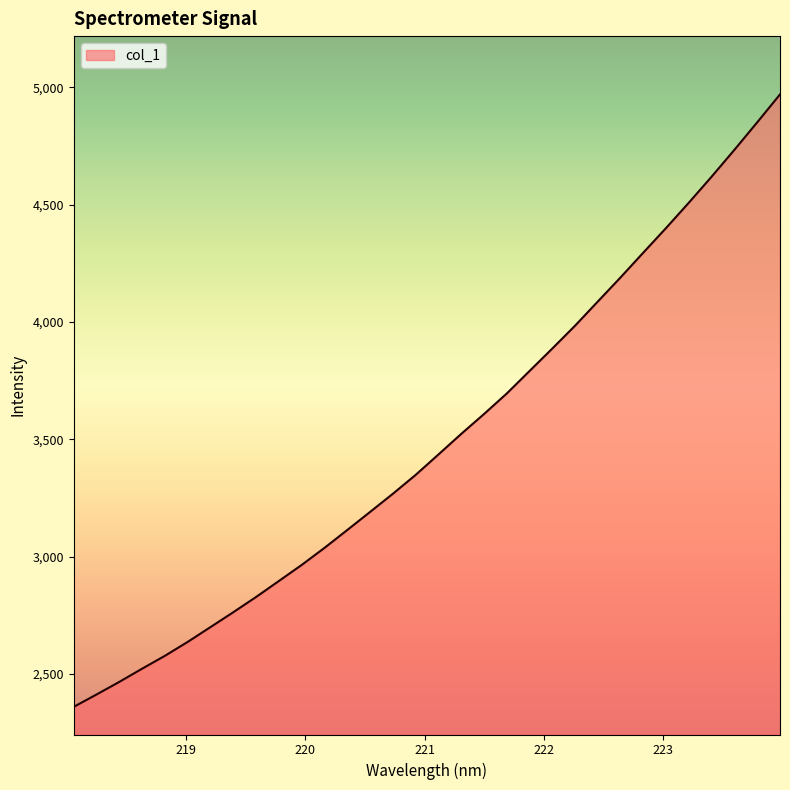

What is the maximum value shown in the chart?

4970.4